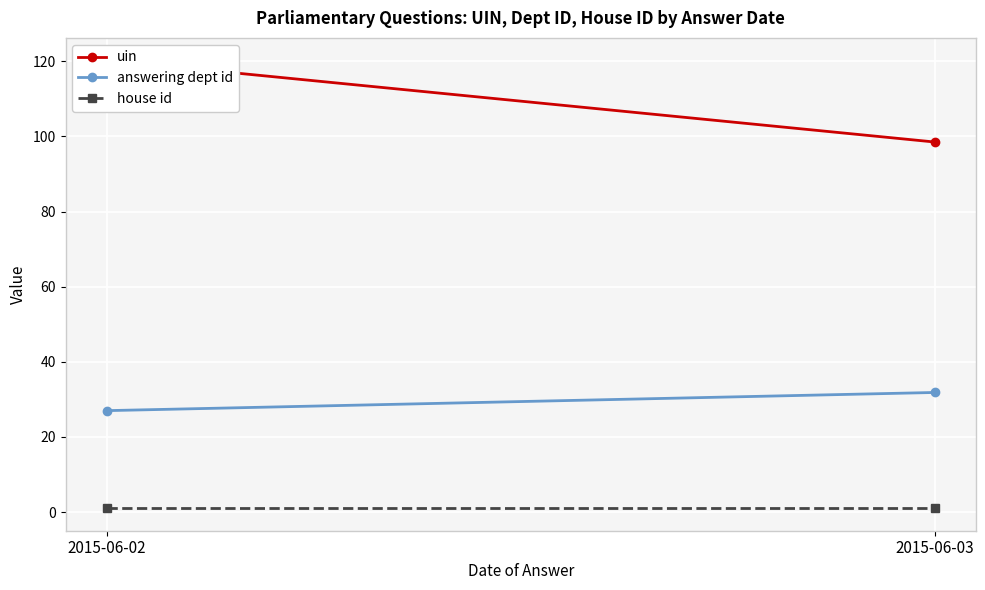

At which label is answering dept id closest to 29?

2015-06-02